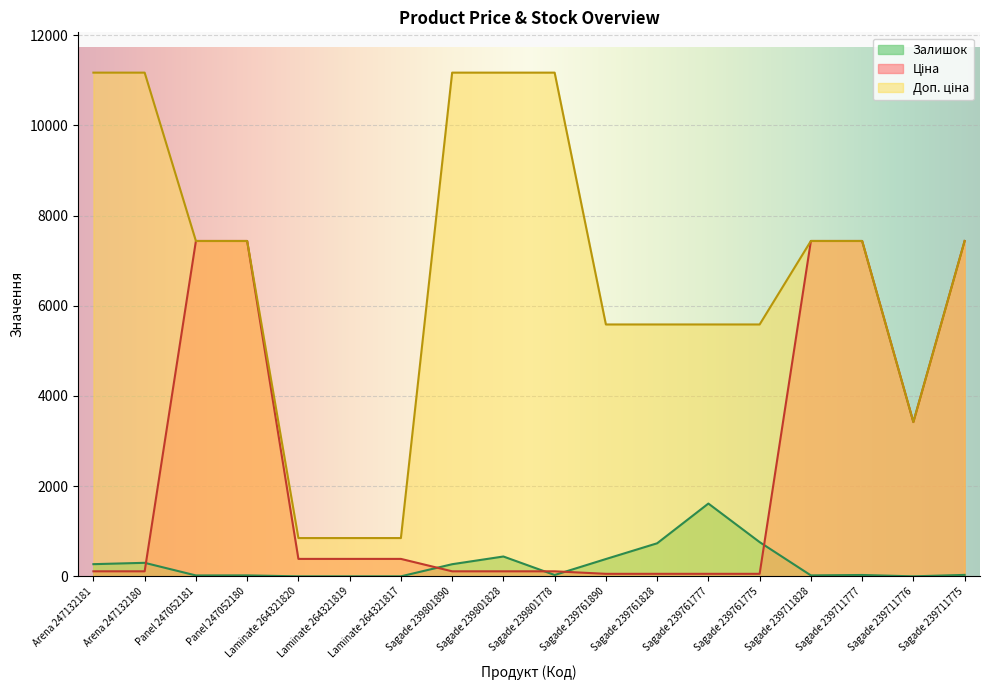

At which category is the sum across all series the highest?

Sagade 239711775